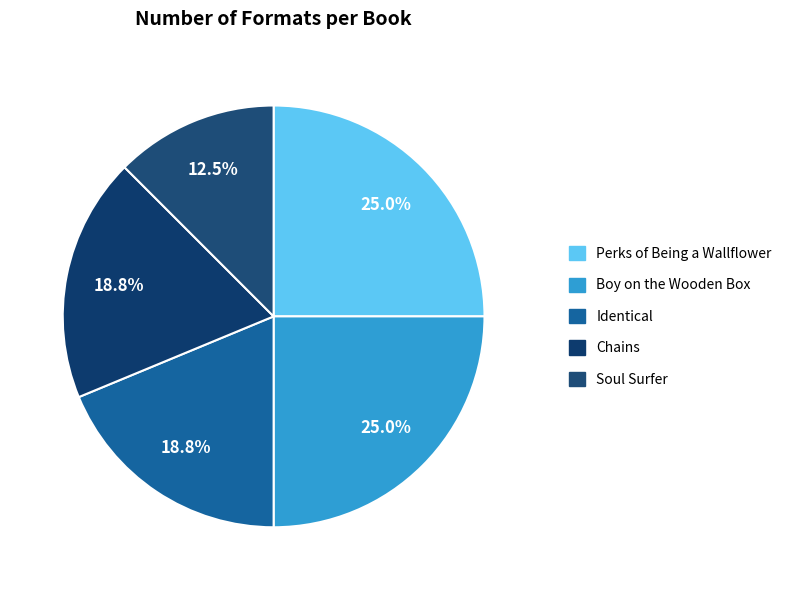

To the nearest percent, what is the difference between the largest and smallest slice percentages?

12%